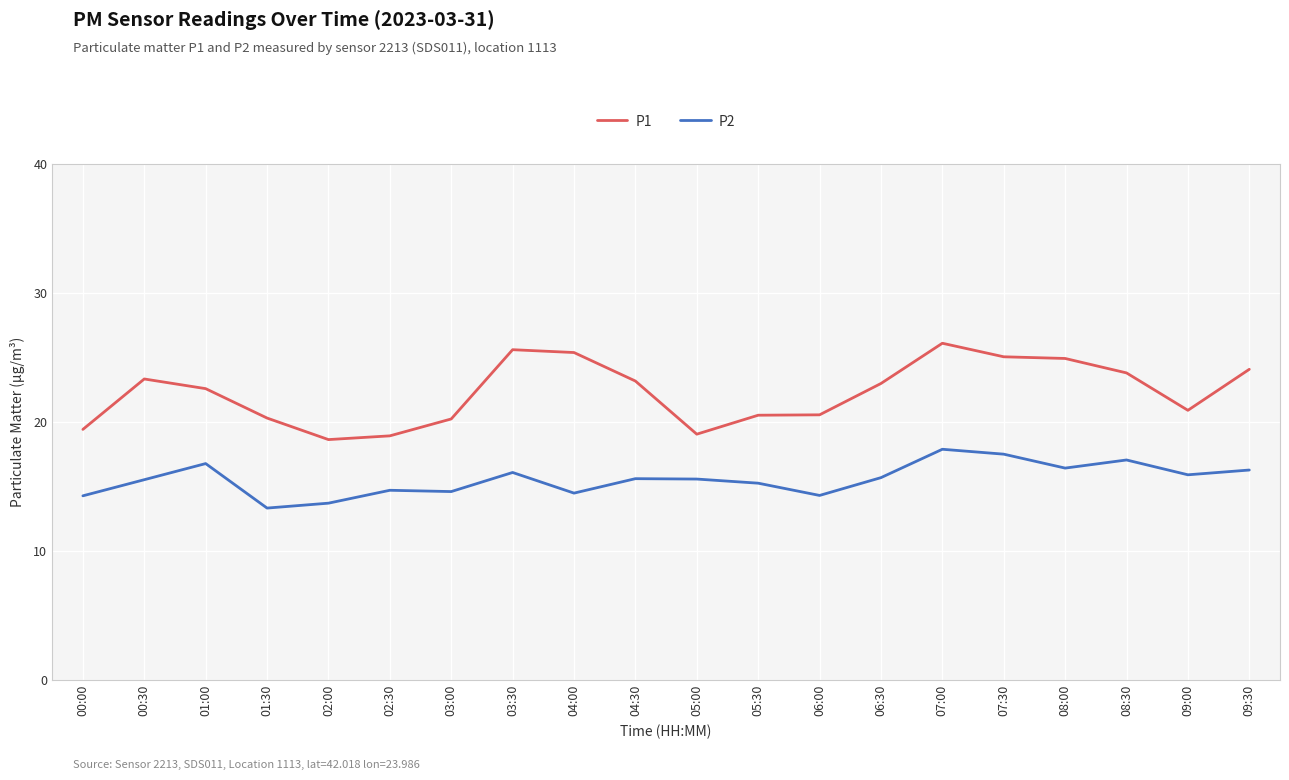

The P1 series shows 36.1 at 03:00. True or false?

False